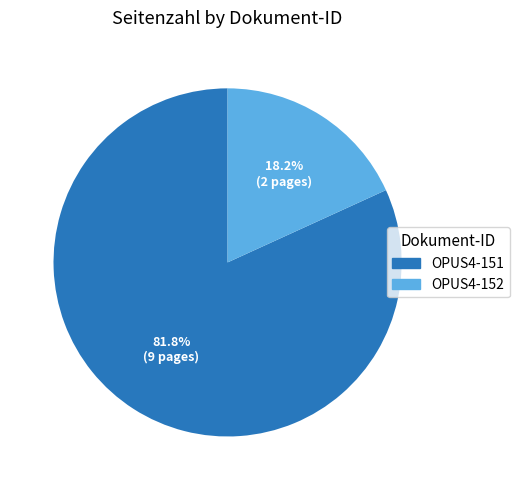

What is the majority slice?

OPUS4-151